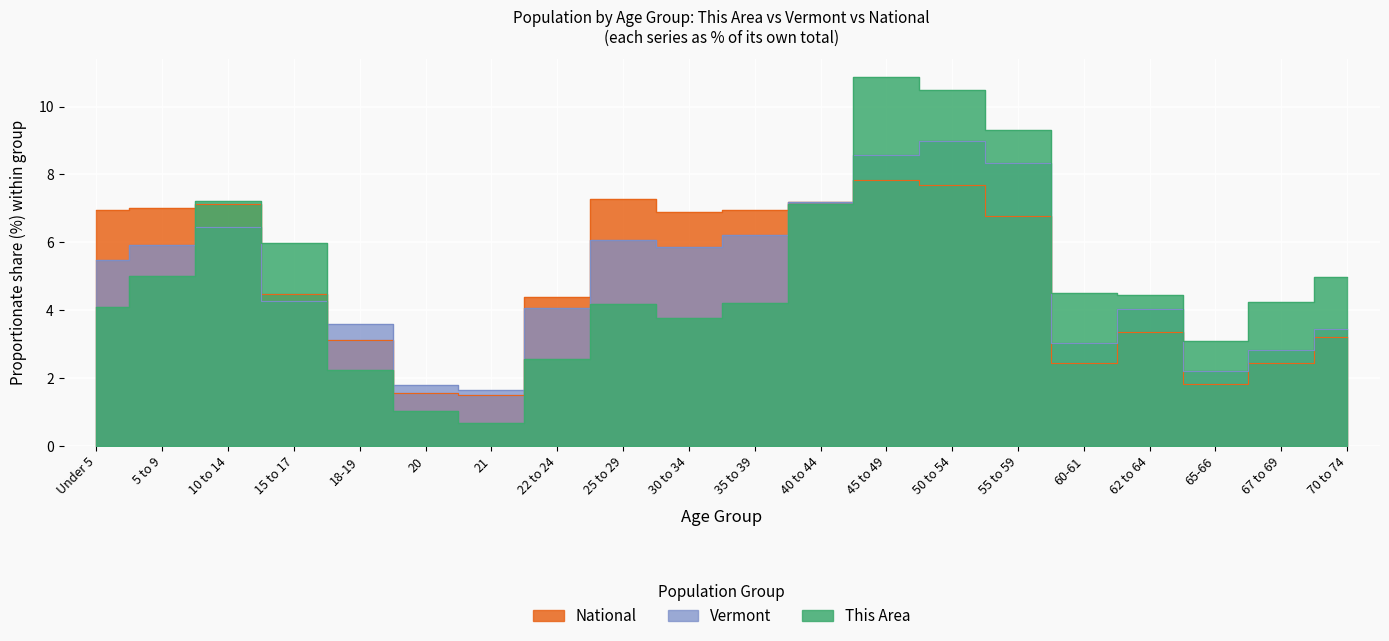

What is the sum of all Vermont values?

100.0